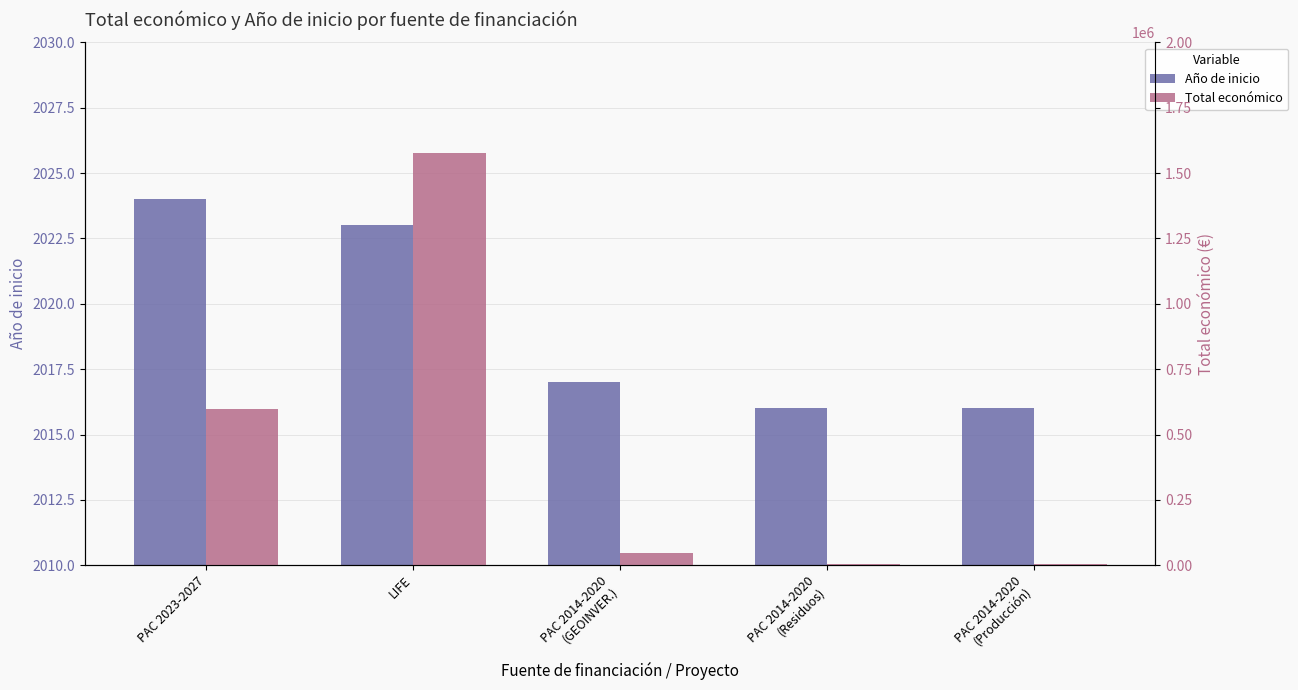

At LIFE, list the series in order from smallest to largest.

Año de inicio, Total económico